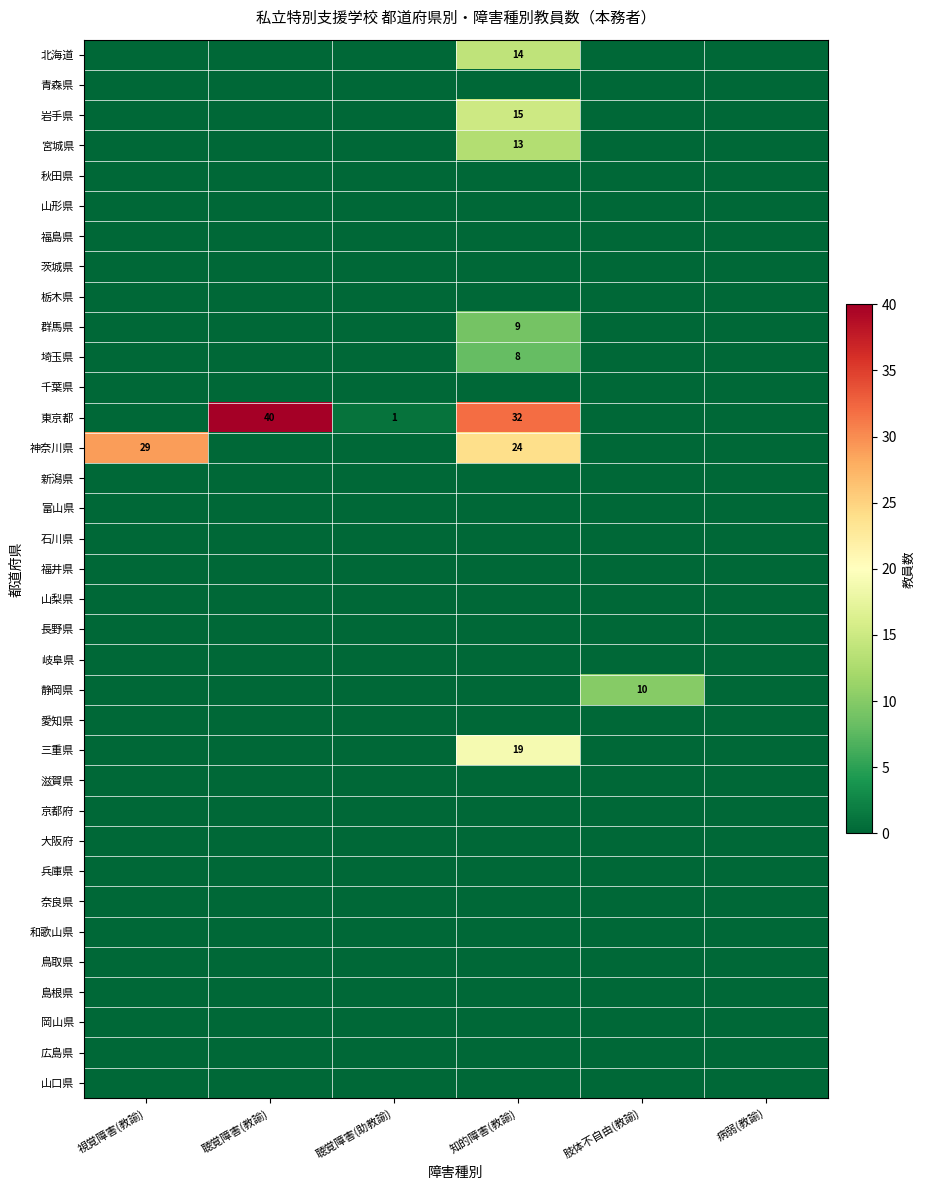

True or false: 北海道 has a value of 5 at 知的障害(教諭).

False